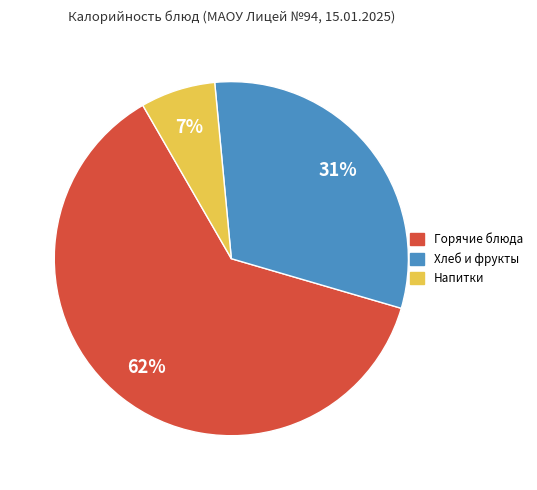

Combined, do Напитки and Горячие блюда account for over 50%?

Yes